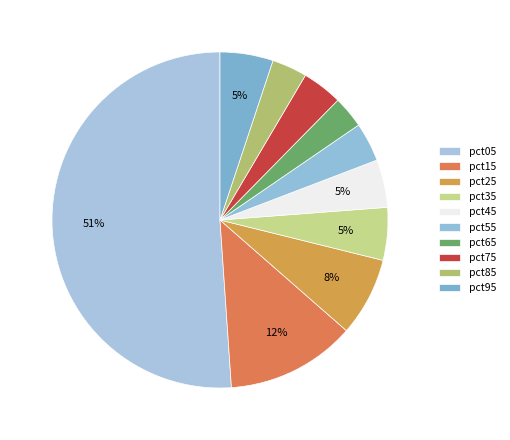

How many slices are in this pie chart?

10